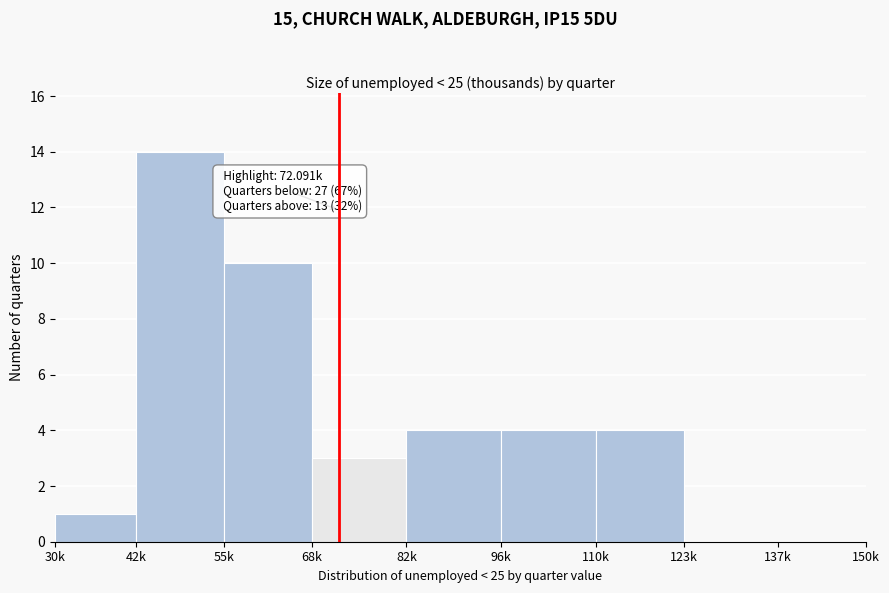

Reading left to right, extract all data points from this chart.

30k=1	42k=14	55k=10	68k=3	82k=4	96k=4	110k=4	123k=0	137k=0